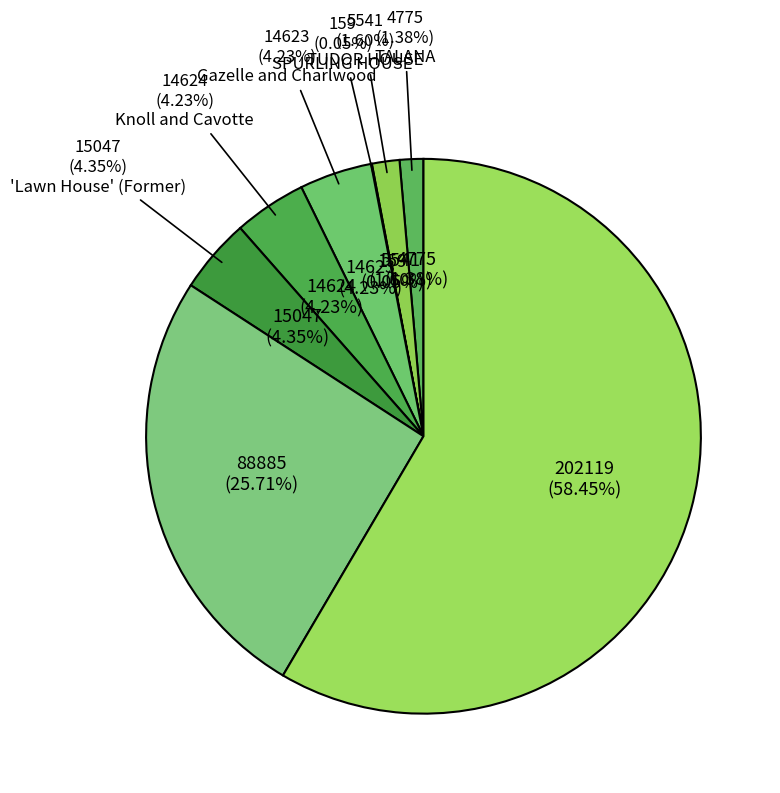

What is the total percentage of HO144 BURKE ROAD PRECINCT EXTENSION and TUDOR HOUSE?

60.1%